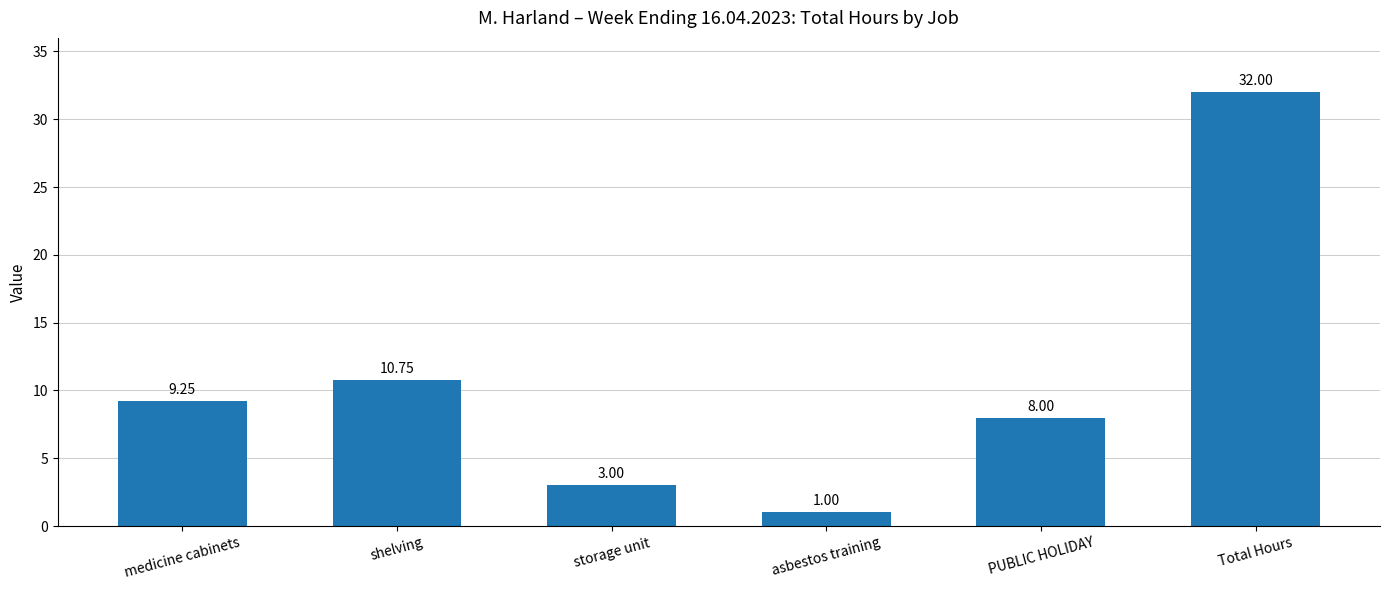

What is the sum of the values at storage unit and asbestos training?

4.0